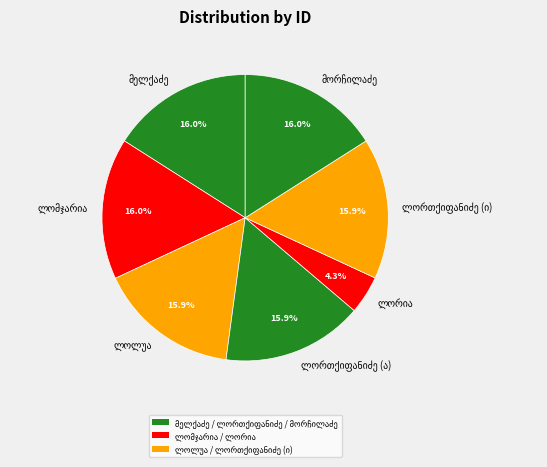

Is there a majority slice in this chart?

No